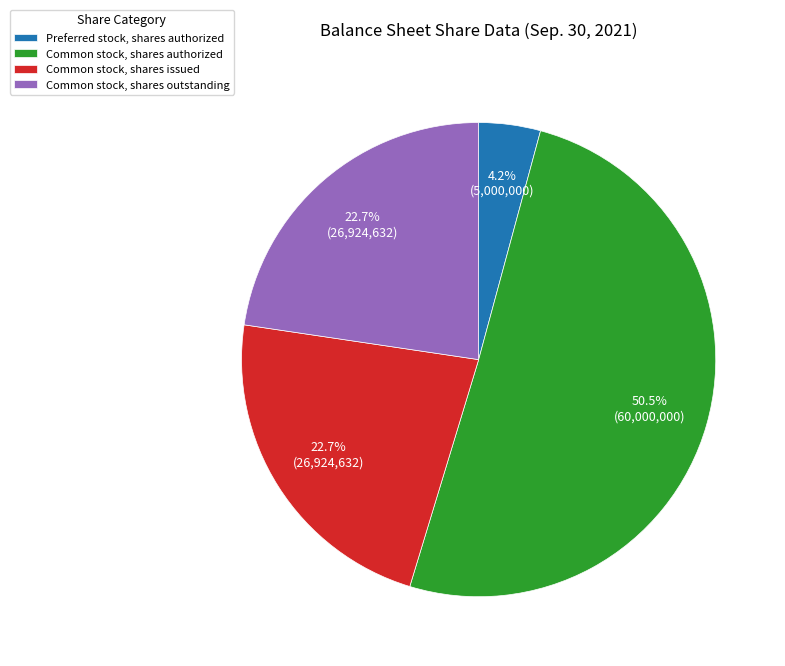

Is it true that Common stock, shares outstanding is 32% of the pie?

False